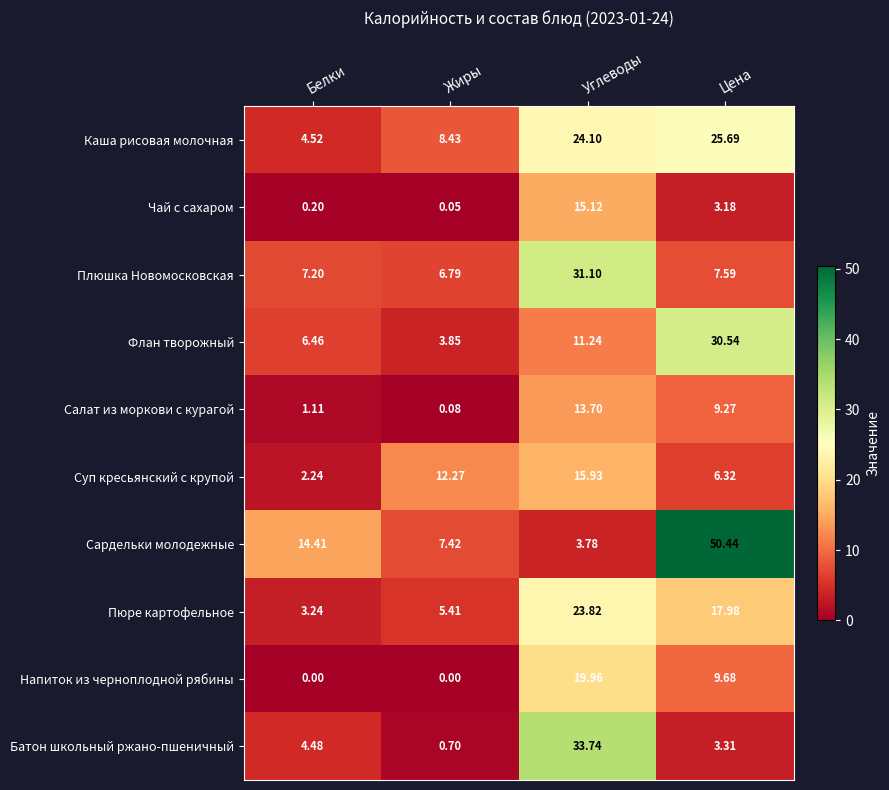

Where is Флан творожный nearest to the value 17?

Углеводы